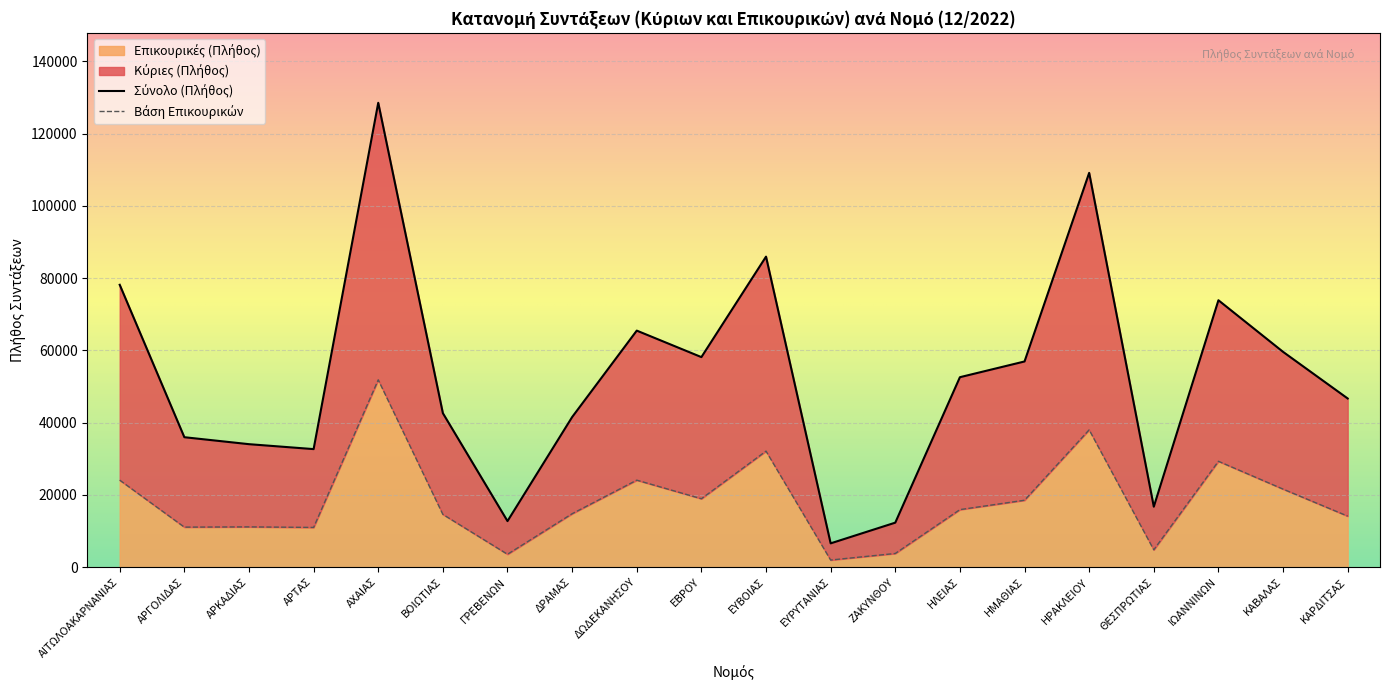

How many categories are shown in the chart?

20